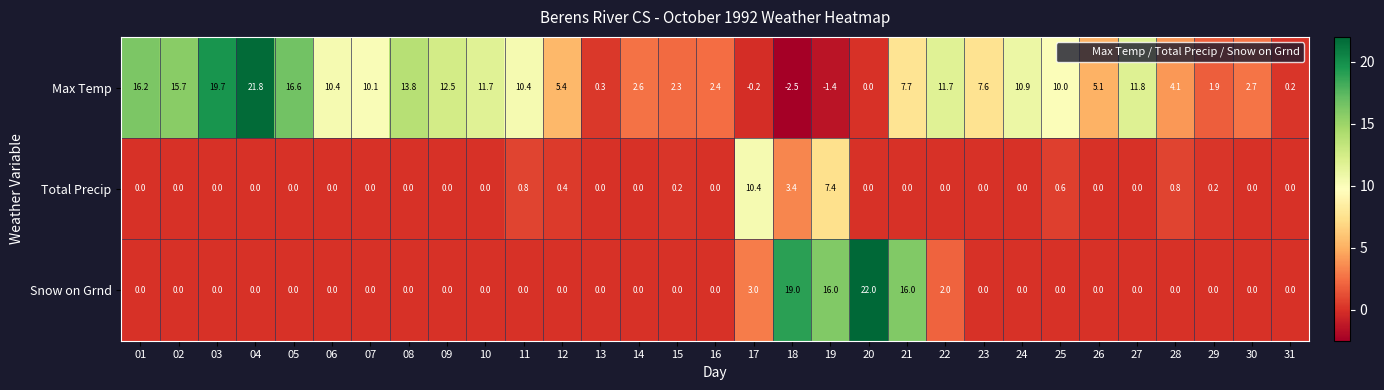

What is the greatest value displayed?

22.0